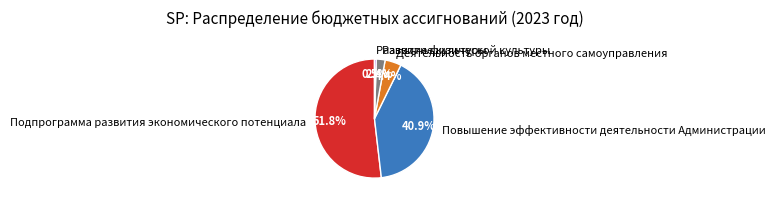

Count the number of slices in the pie.

5